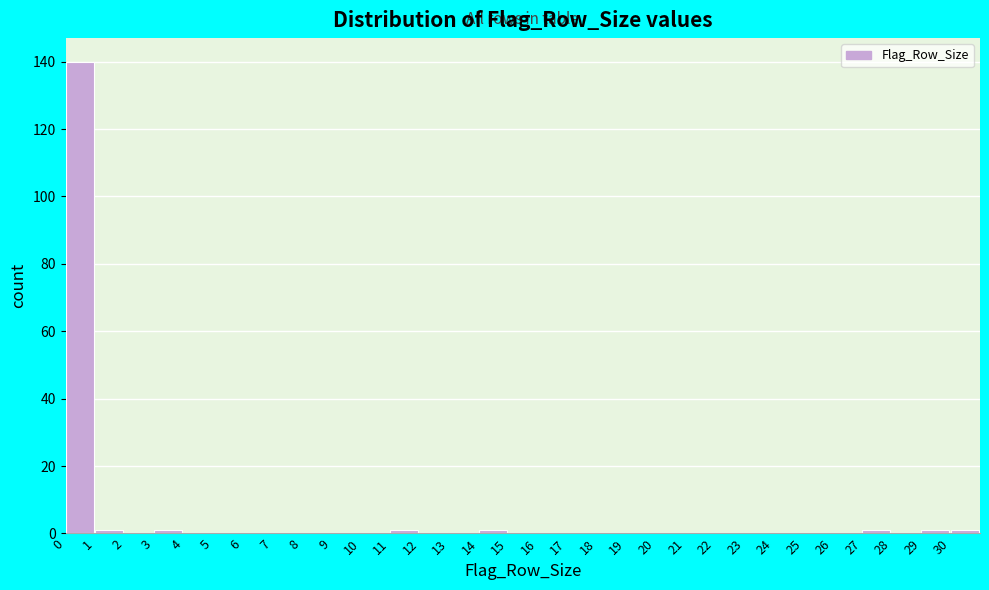

Reading left to right, transcribe this chart: for each bar, give the range it covers on the x-axis and its height. The values are not printed on the chart, so give them approximately, as read against the axis.

0 to 1: 140
1 to 2: under 2
2 to 3: 0
3 to 4: under 2
4 to 5: 0
5 to 6: 0
6 to 7: 0
7 to 8: 0
8 to 9: 0
9 to 10: 0
10 to 11: 0
11 to 12: under 2
12 to 13: 0
13 to 14: 0
14 to 15: under 2
15 to 16: 0
16 to 17: 0
17 to 18: 0
18 to 19: 0
19 to 20: 0
20 to 21: 0
21 to 22: 0
22 to 23: 0
23 to 24: 0
24 to 25: 0
25 to 26: 0
26 to 27: 0
27 to 28: under 2
28 to 29: 0
29 to 30: under 2
30 to 31: under 2